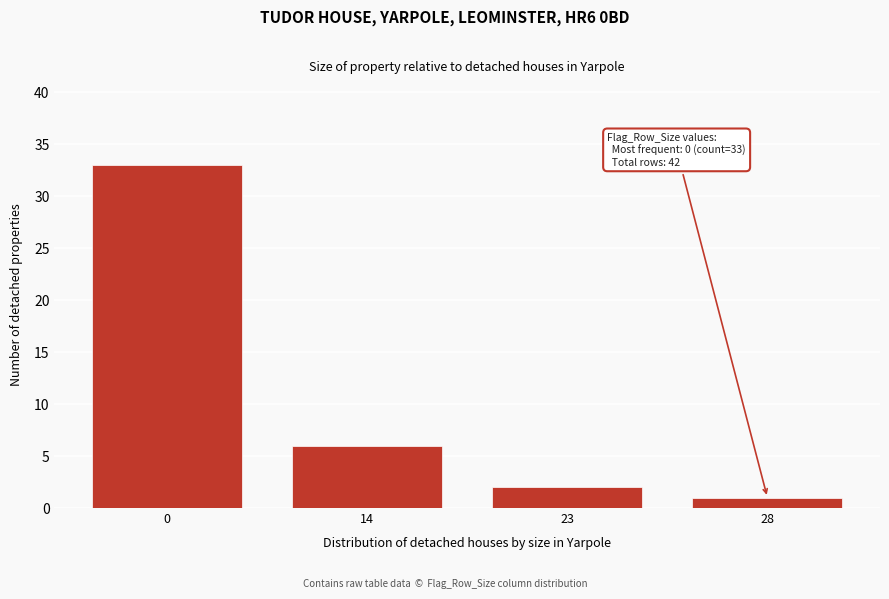

Reading left to right, transcribe all the data shown in this chart.

33	6	2	1